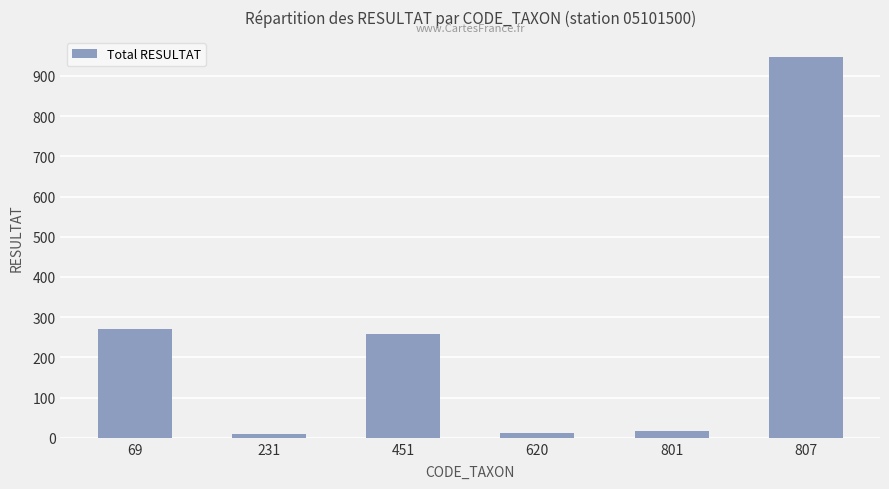

What is the change in value from 69 to 451?

-12